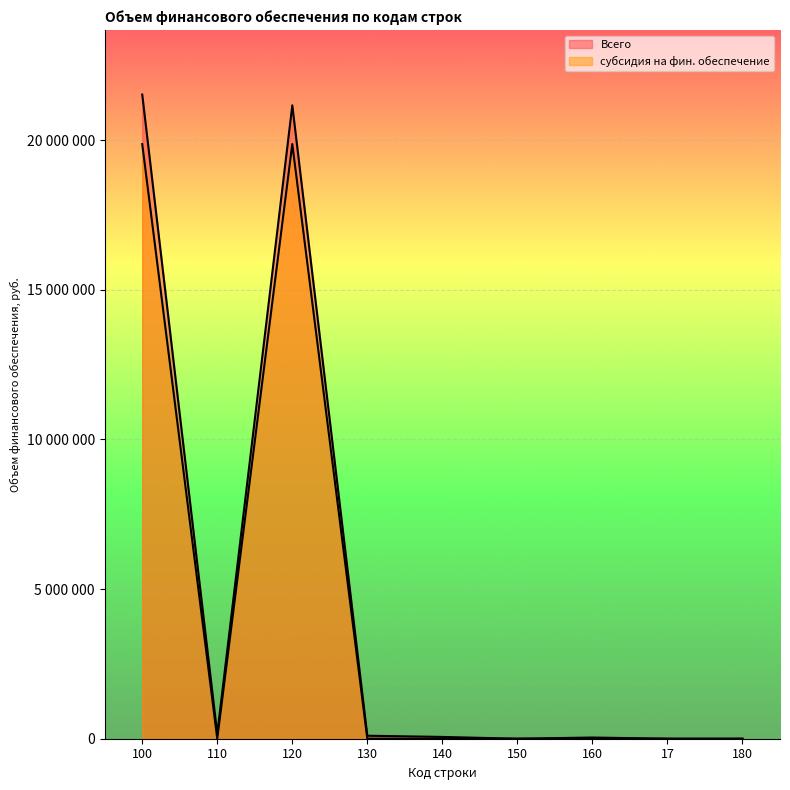

Reading left to right, list all the values displayed in this chart.

Всего: 21518725	160000	21158541	100000	60000	0	40184	0	0
субсидия на фин. обеспечение: 19865541	0	19865541	0	0	0	0	0	0